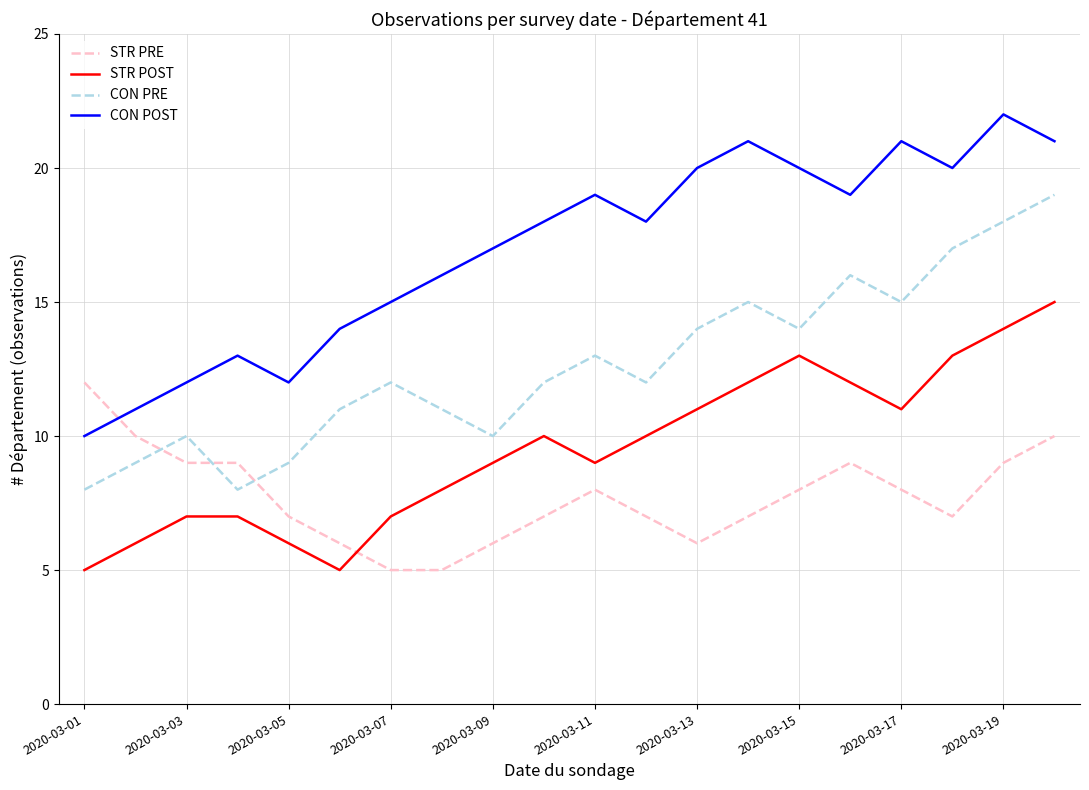

Which series has the widest spread of values?

CON POST